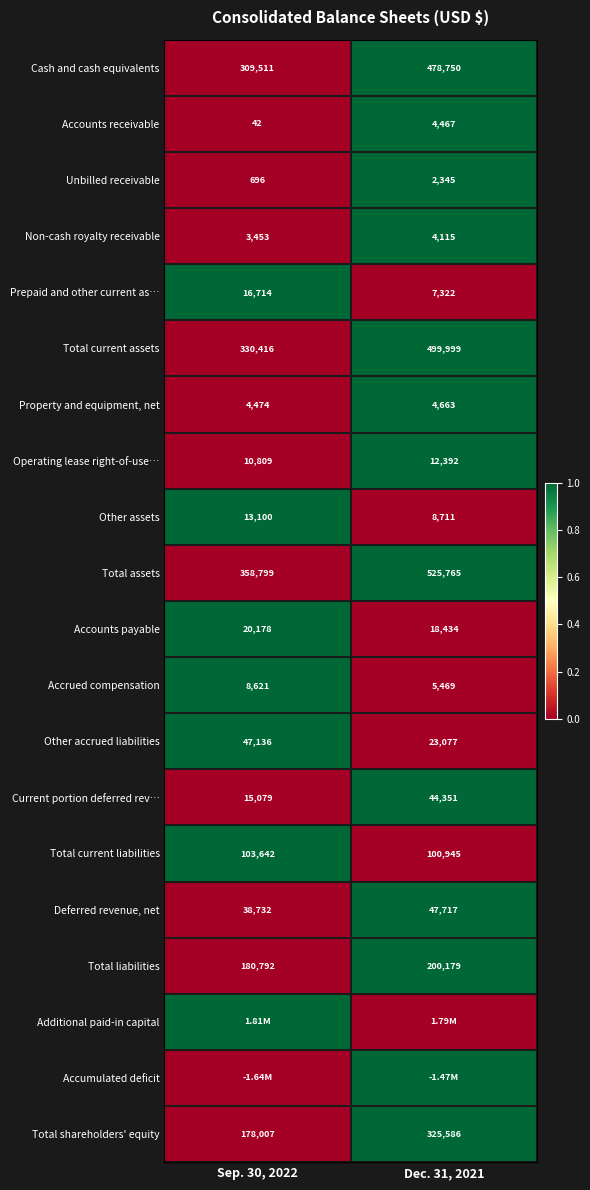

At how many categories does at least one series exceed 0?

2